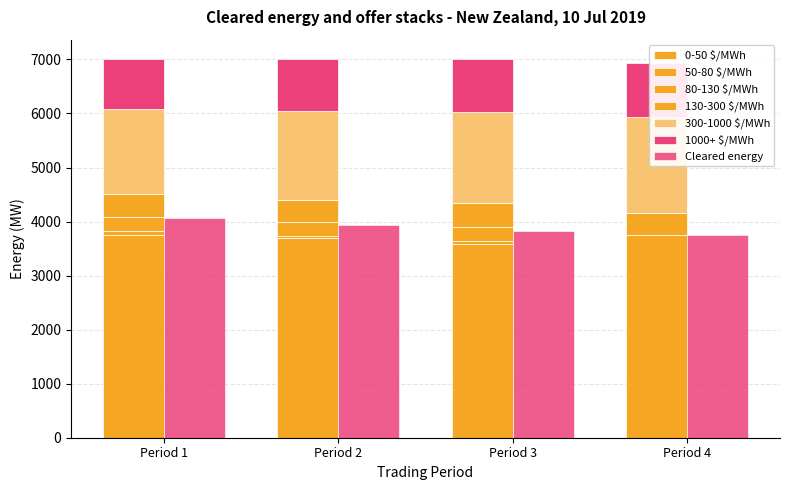

How many bars are there in each group?

6